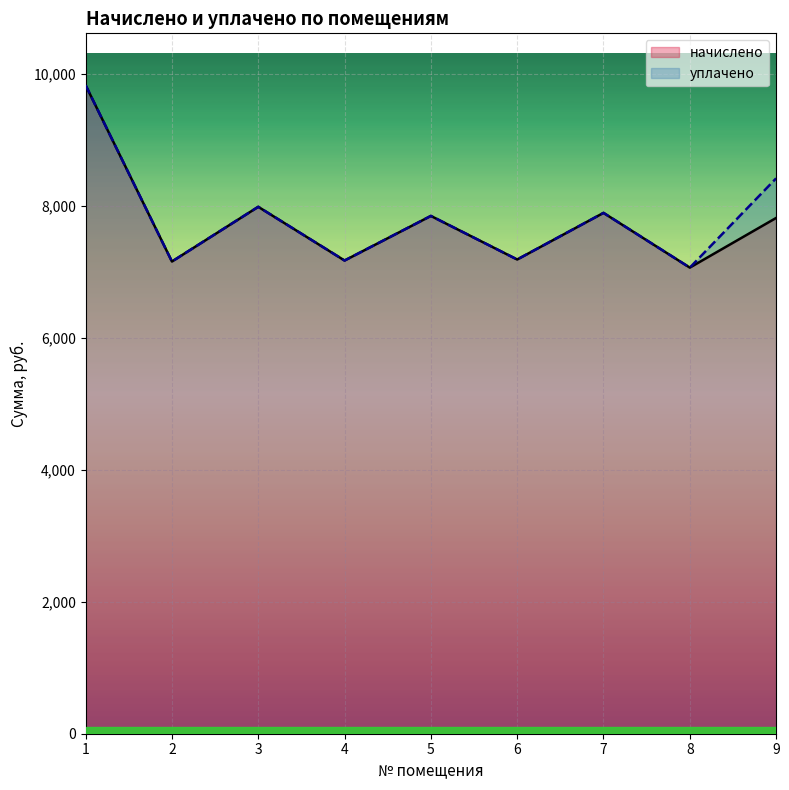

What is the difference between the maximum and second lowest values in the уплачено series?

2672.6